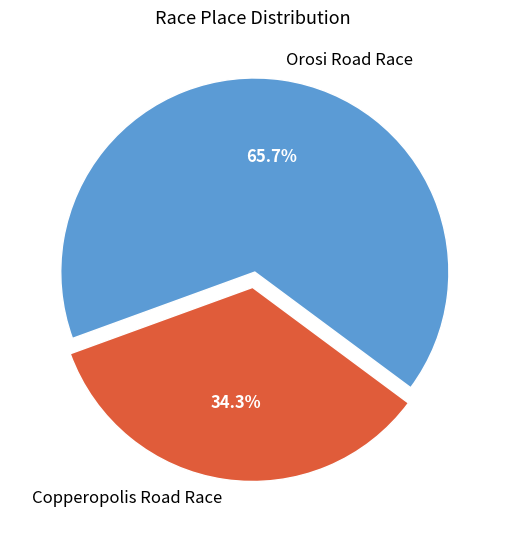

Which slice represents more than half of the pie?

Orosi Road Race